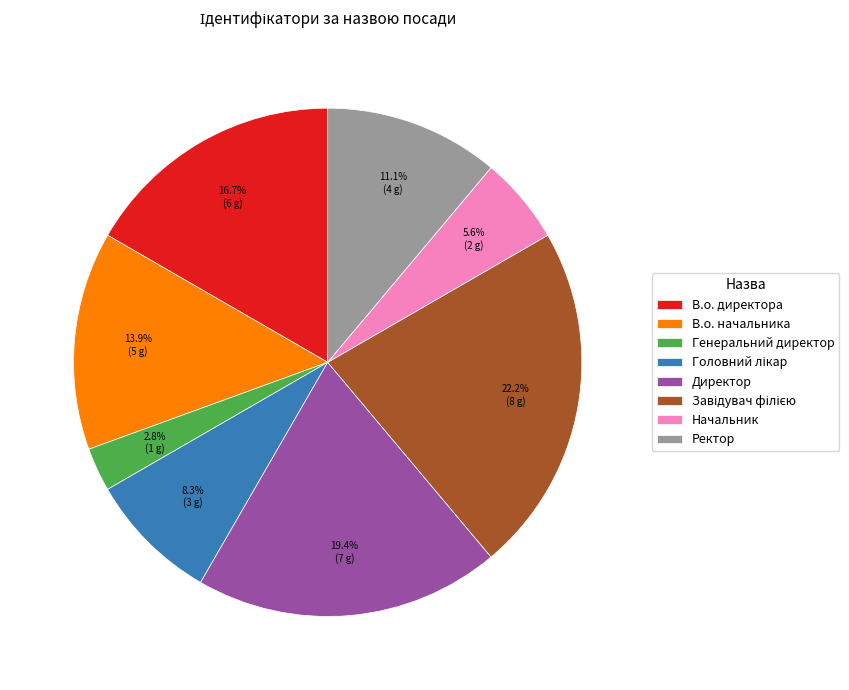

Combined, do В.о. начальника and Генеральний директор account for over 50%?

No